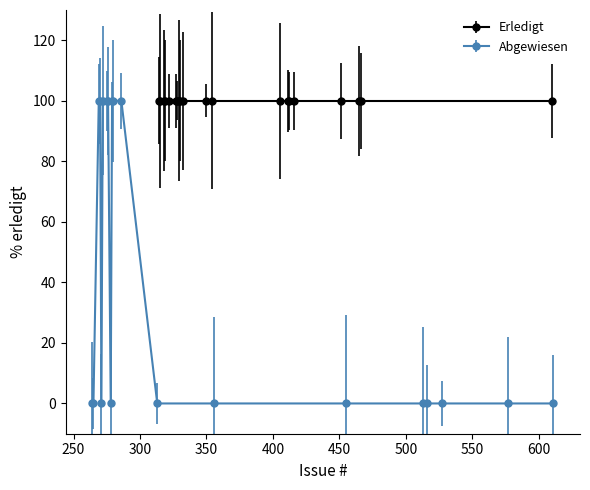

True or false: Abgewiesen and Erledigt intersect in this chart.

False